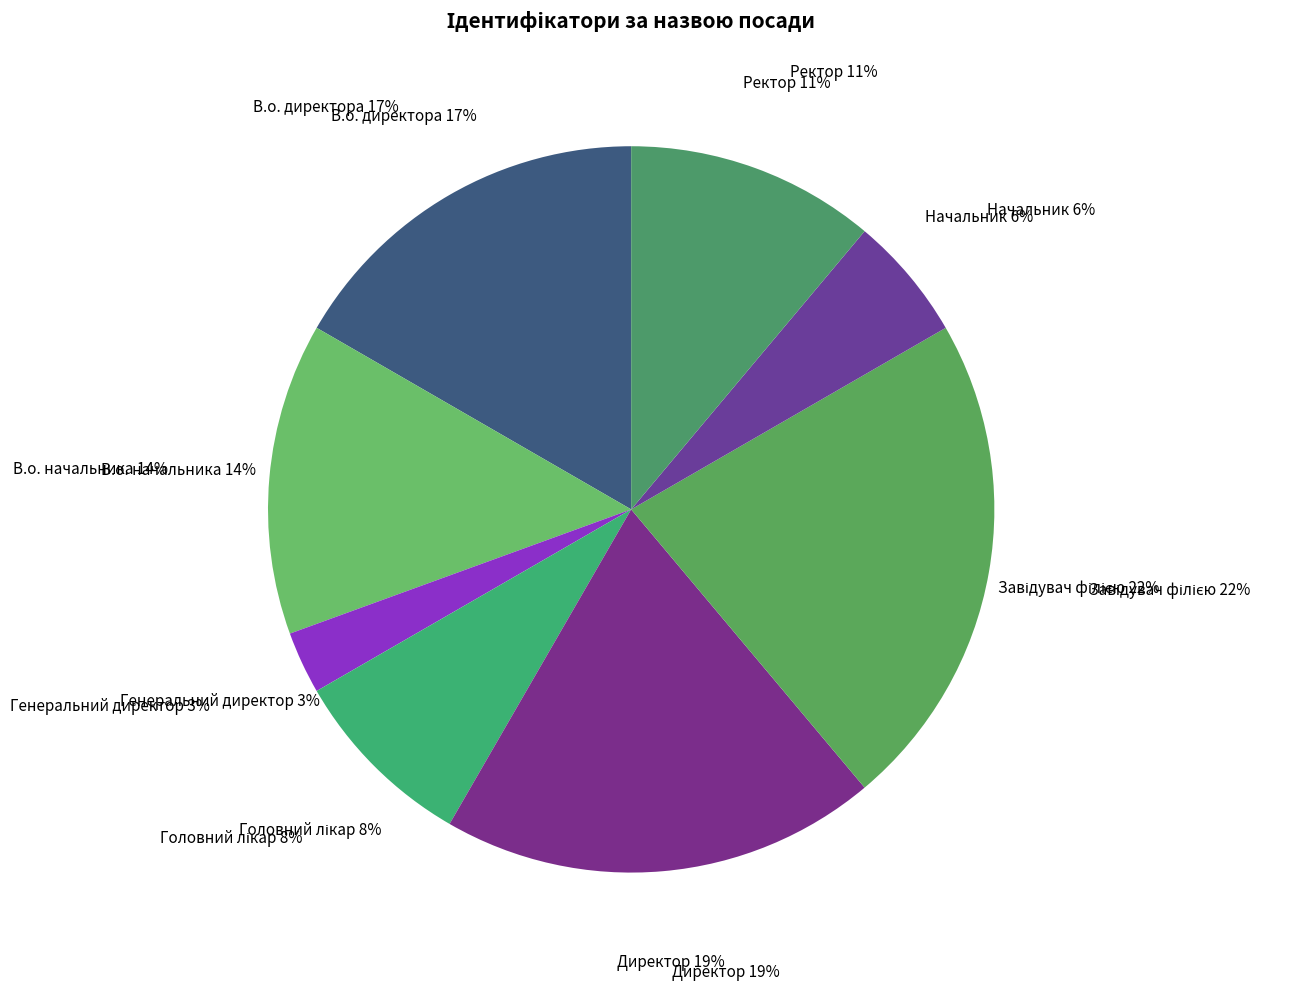

How many slices are in this pie chart?

8